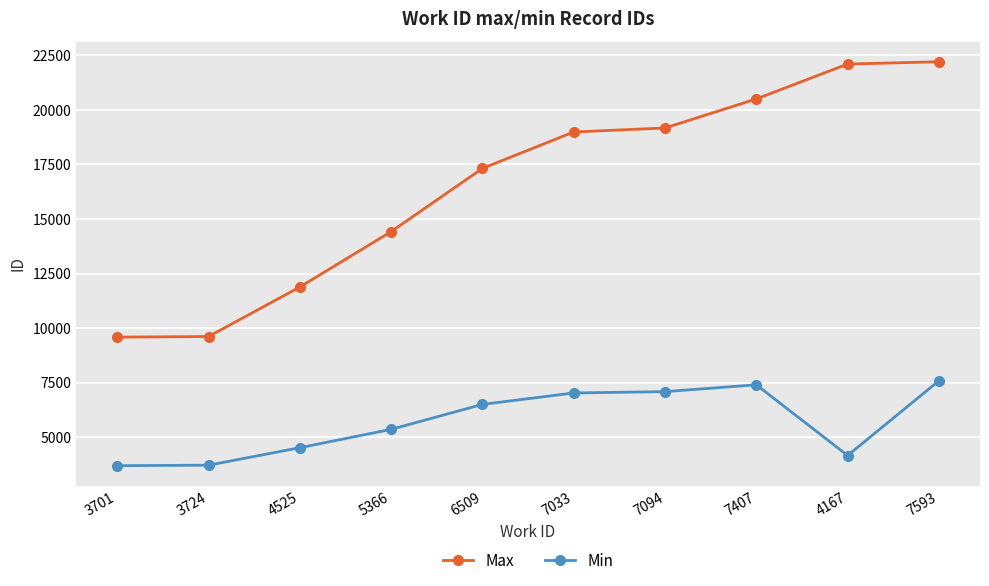

At which label is Min closest to 5647?

5366